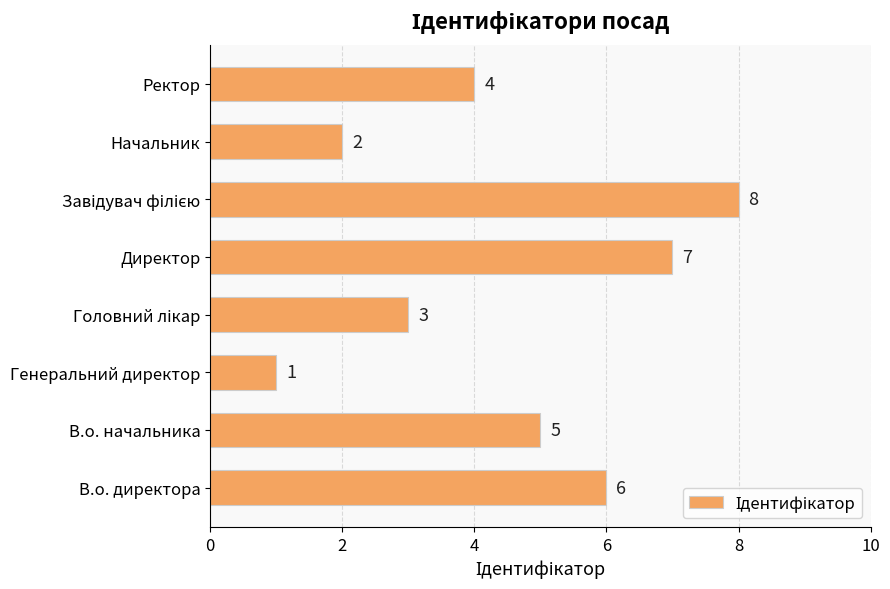

The value at В.о. директора is 2. True or false?

False